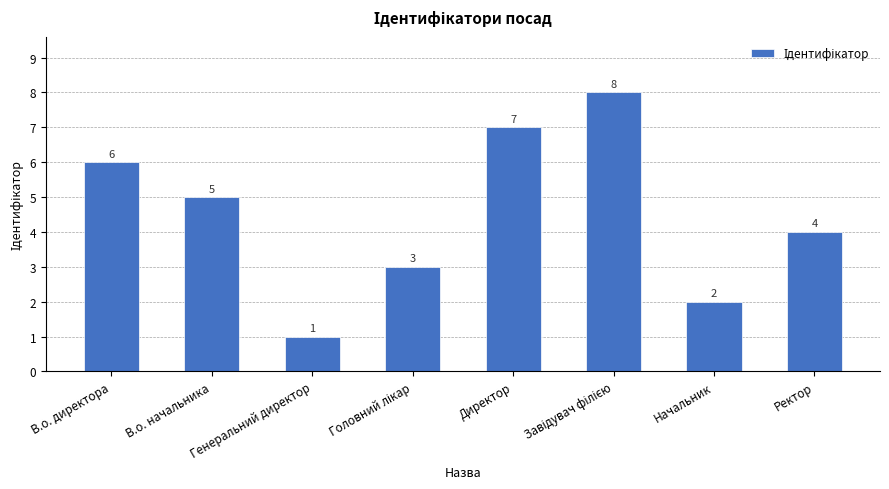

What is the difference between the maximum and minimum values?

7